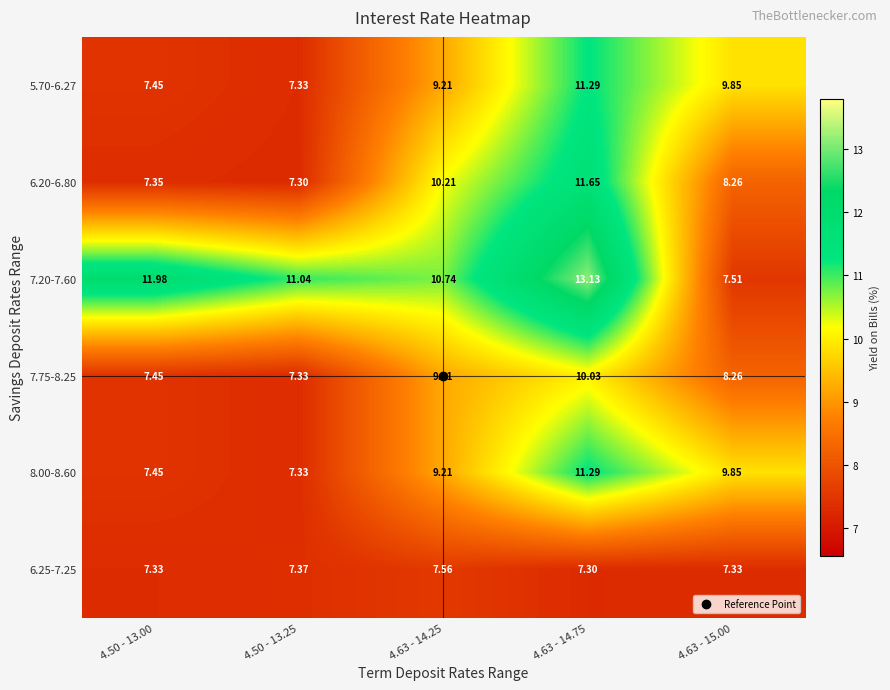

How many distinct data groups are displayed?

6